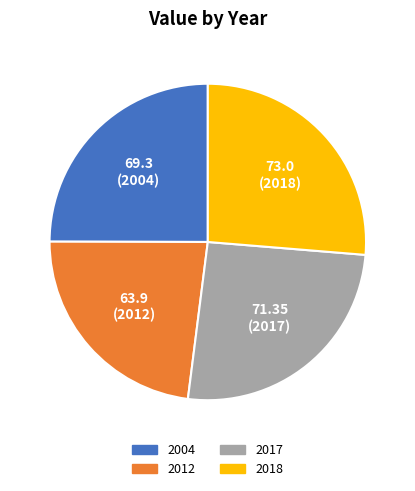

Rank the categories by value from lowest to highest.

2012, 2004, 2017, 2018